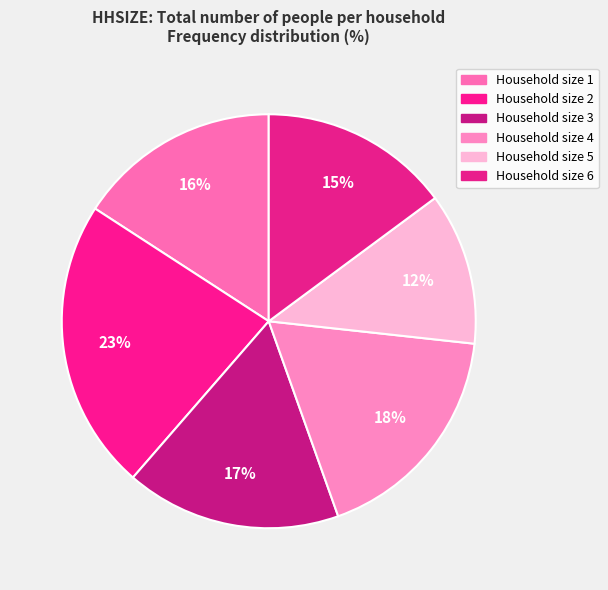

To the nearest percent, what is the average slice percentage?

17%